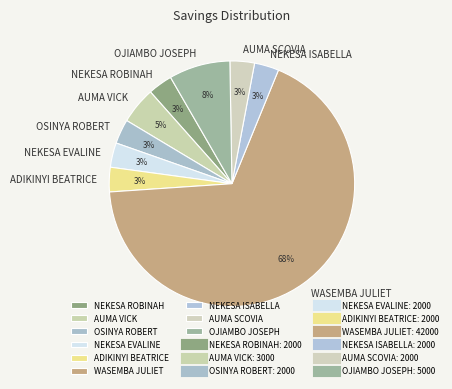

Which category has the biggest portion of the pie?

WASEMBA JULIET